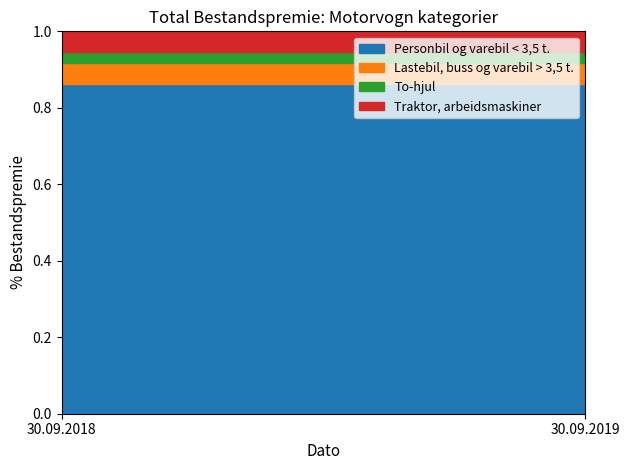

Which series changed the most between 30.09.2018 and 30.09.2019?

Personbil og varebil < 3,5 t.